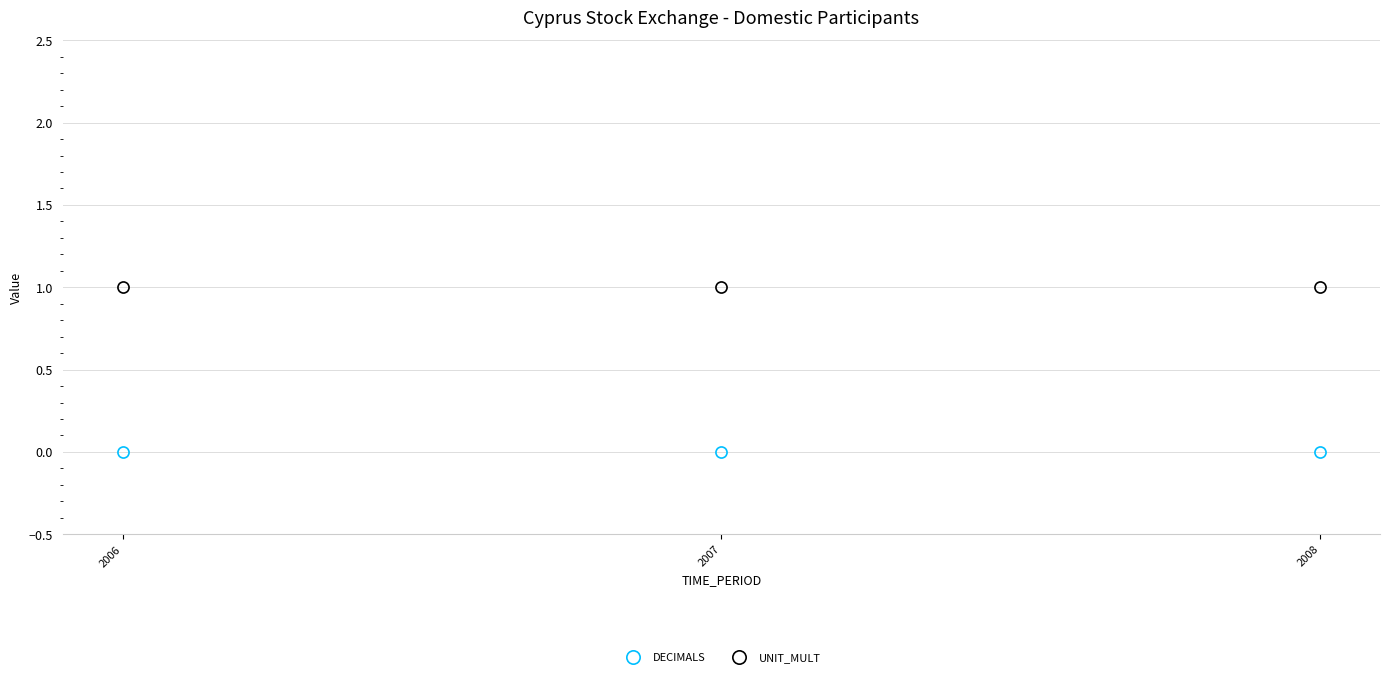

What is the difference between the highest and lowest values at 2007?

1